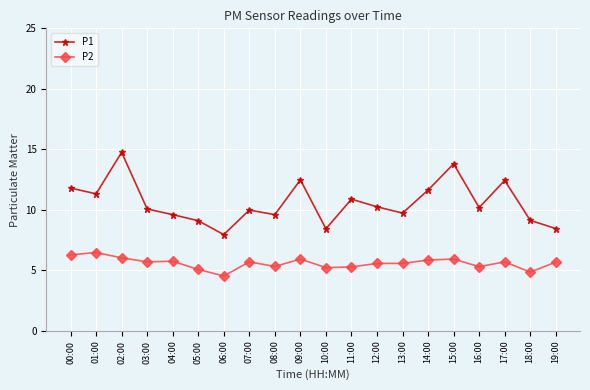

True or false: P1 and P2 intersect in this chart.

False